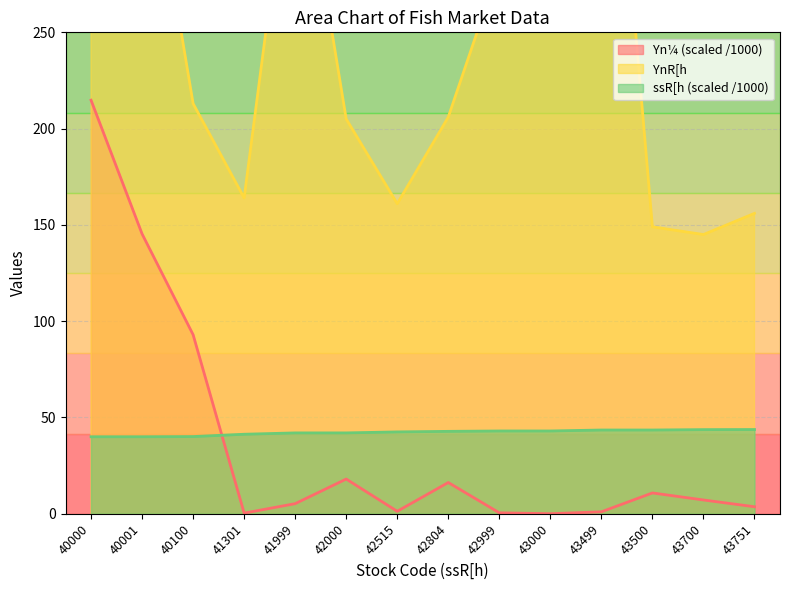

Reading left to right, transcribe all the data shown in this chart.

Yn¼: 214.8	145.3	93.0	0.3	5.3	18.0	1.3	16.2	0.5	0.0	1.0	10.8	7.2	3.6
YnR[h: 300.0	372.0	213.0	164.0	367.0	205.0	161.0	206.0	284.0	630.0	457.0	149.0	145.0	156.0
ssR[h: 40.0	40.0	40.1	41.3	42.0	42.0	42.5	42.8	43.0	43.0	43.5	43.5	43.7	43.8